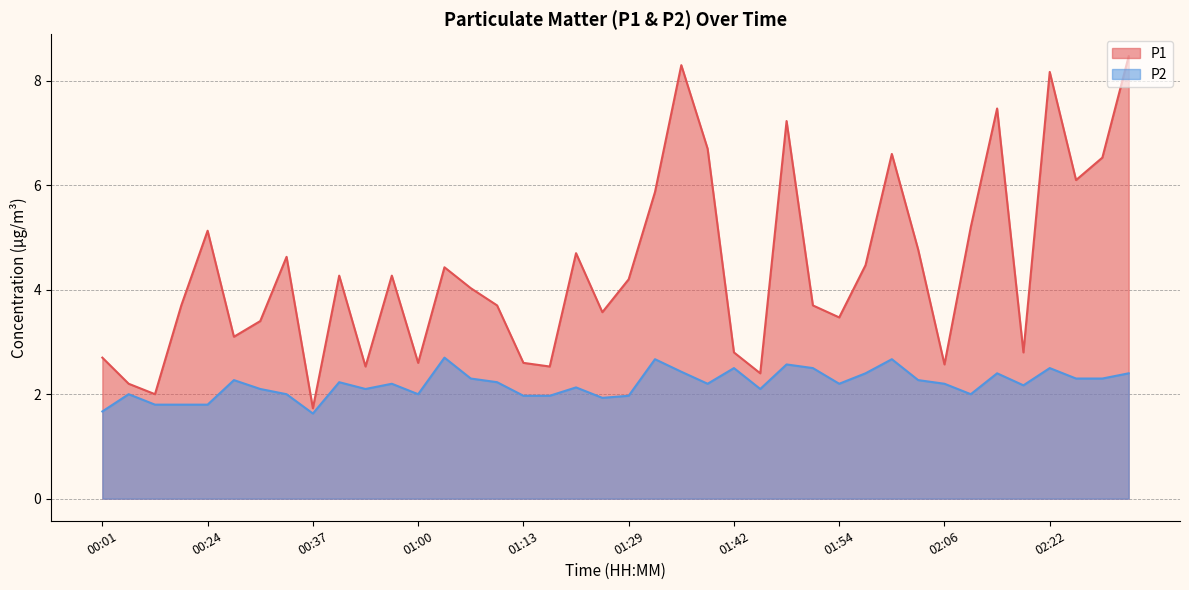

What is the difference between the maximum and minimum values in the P2 series?

1.1